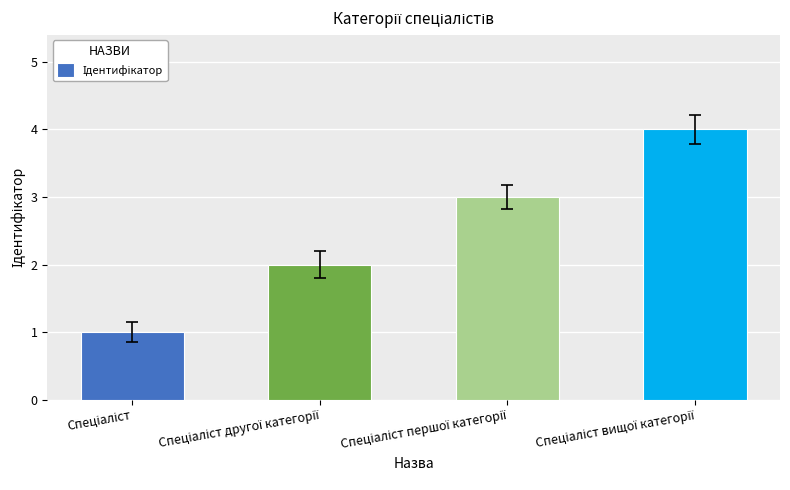

What is the greatest value displayed?

4